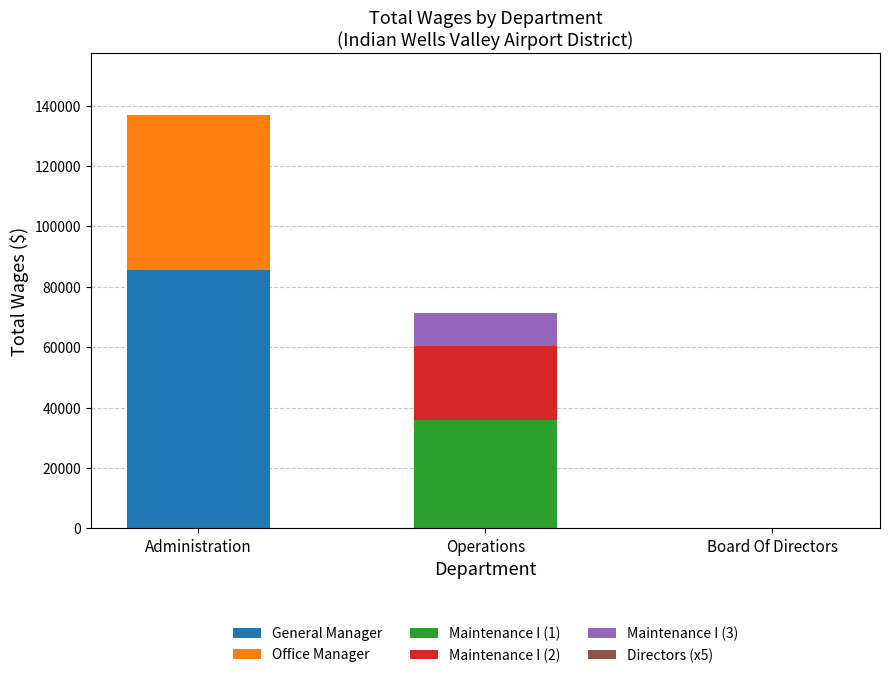

What is the highest value of the General Manager series?

85438